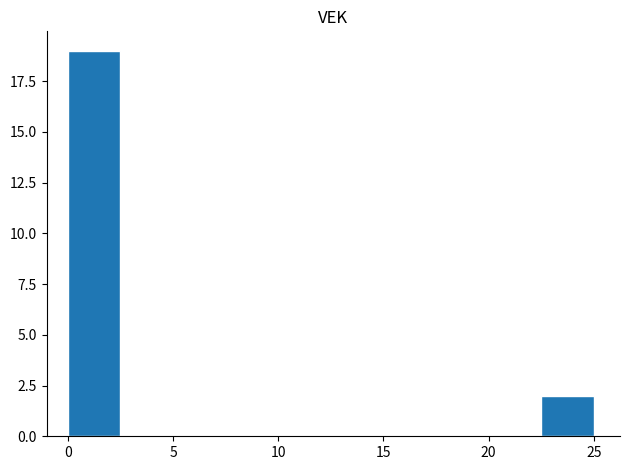

What is the height of the bar covering 22.5 to 25.0 on the x-axis? The values are not printed on the chart, so give them approximately, as read against the axis.

2